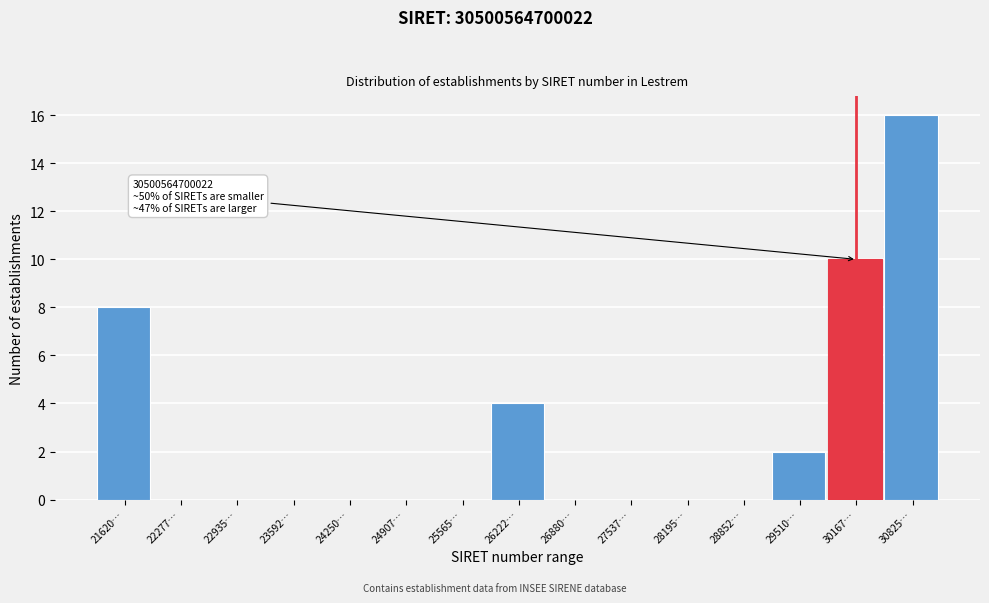

Reading left to right, extract all data points from this chart.

21620…=8	22277…=0	22935…=0	23592…=0	24250…=0	24907…=0	25565…=0	26222…=4	26880…=0	27537…=0	28195…=0	28852…=0	29510…=2	30167…=10	30825…=16